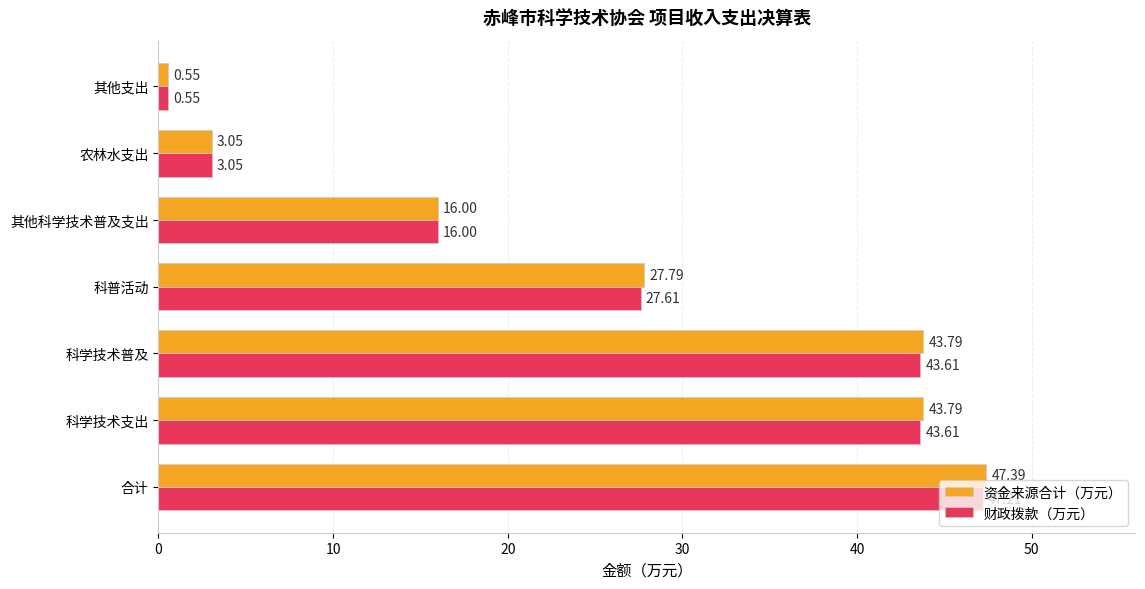

At which label is 财政拨款（万元） closest to 23?

科普活动